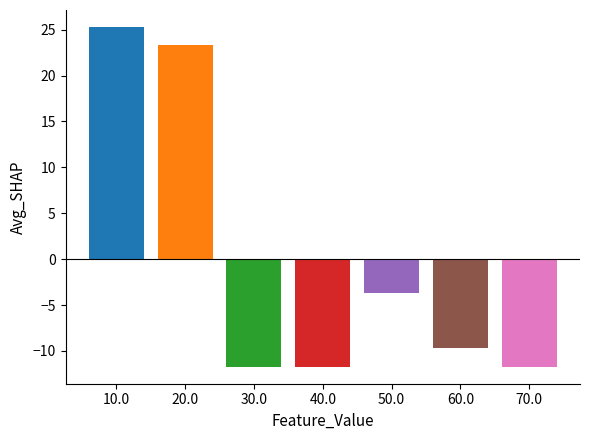

What is the value of the 3rd bar from the left?

-11.7